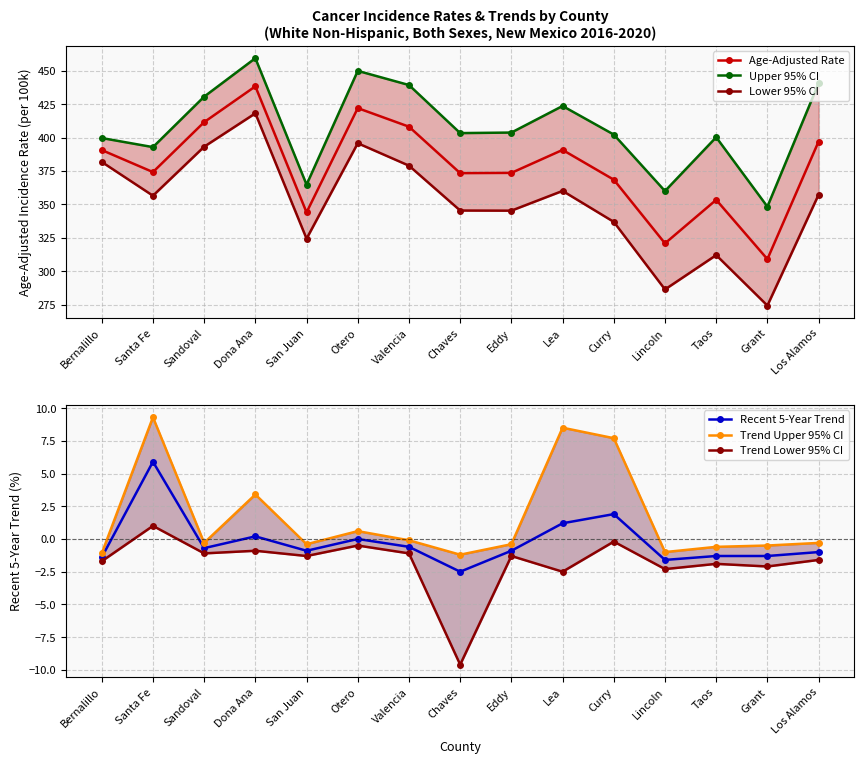

Does the chart display data point markers on the line(s)?

Yes